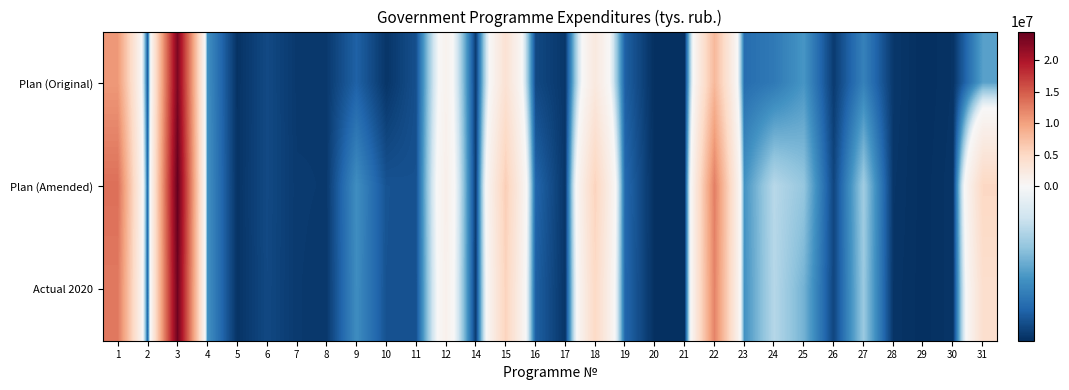

List the series in order of their overall mean, highest first.

Plan (Amended), Actual 2020, Plan (Original)